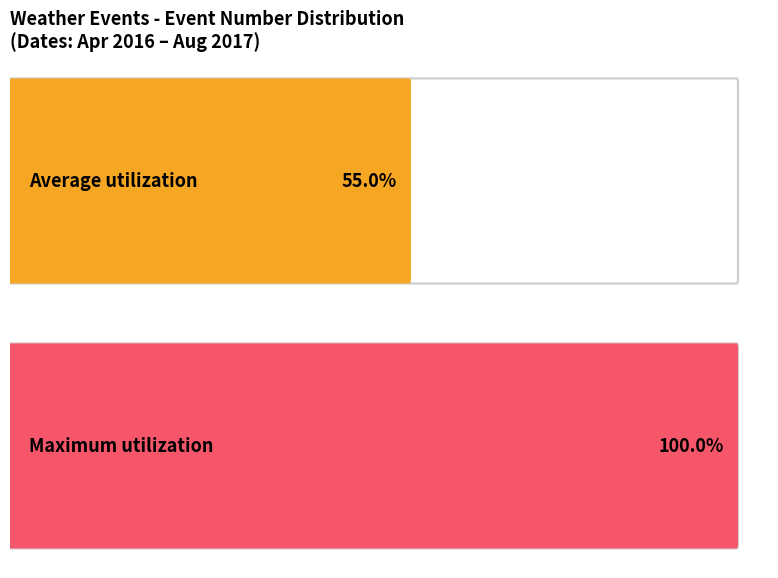

Does the chart contain any negative values?

No